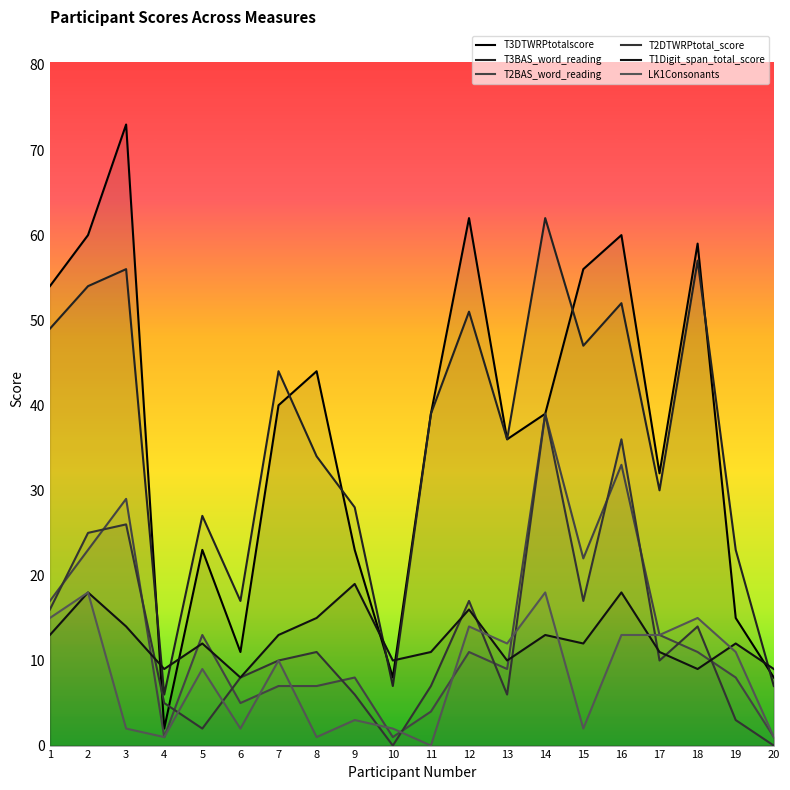

What is the difference between the T2BAS_word_reading values at 9 and 10?

7